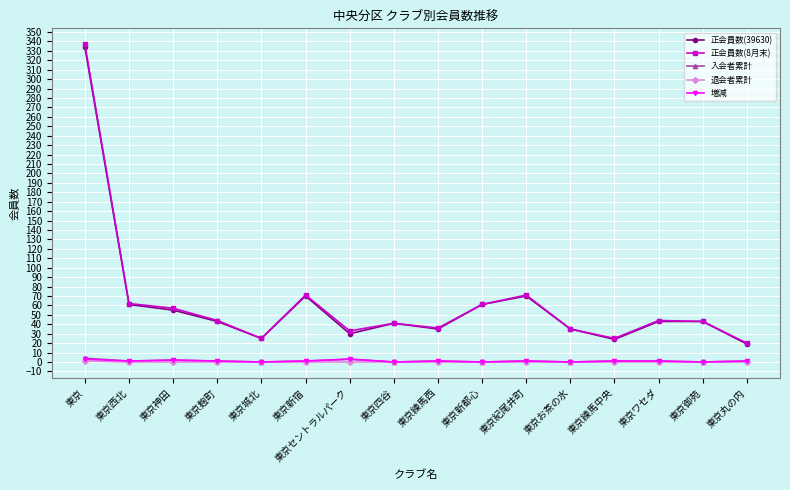

Is the value of 増減 at 東京新都心 greater than the value of 正会員数(39630) at 東京紀尾井町?

No